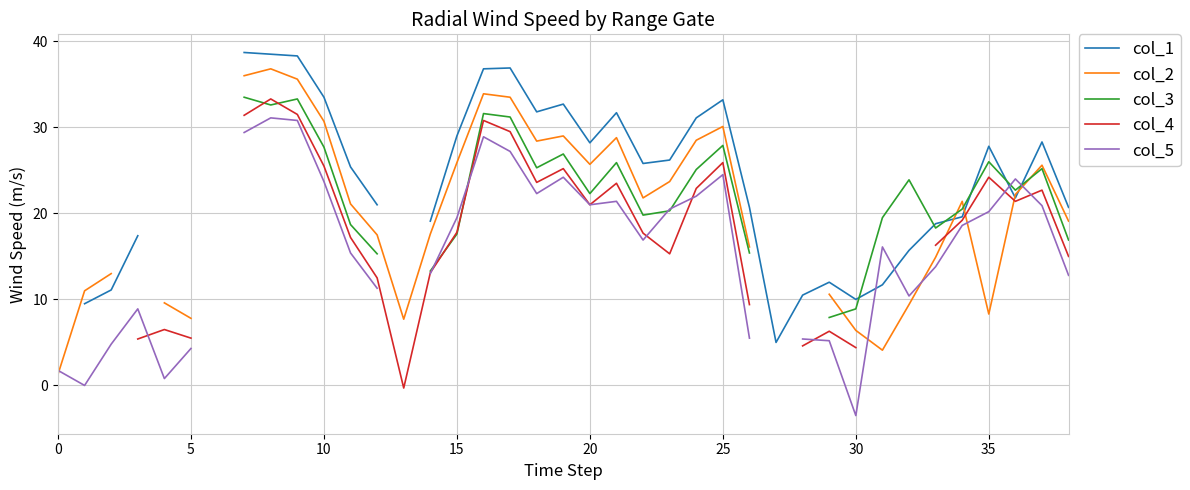

Is this an area chart (filled region under the line)?

No